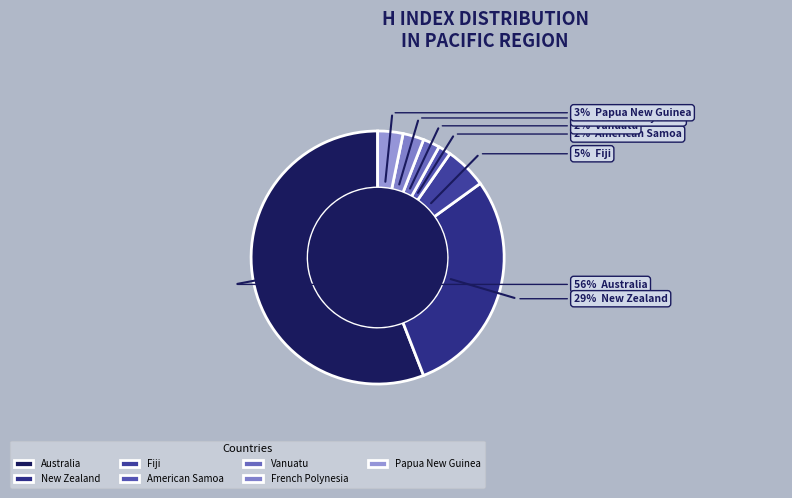

The New Zealand slice represents 29% of the pie. True or false?

True